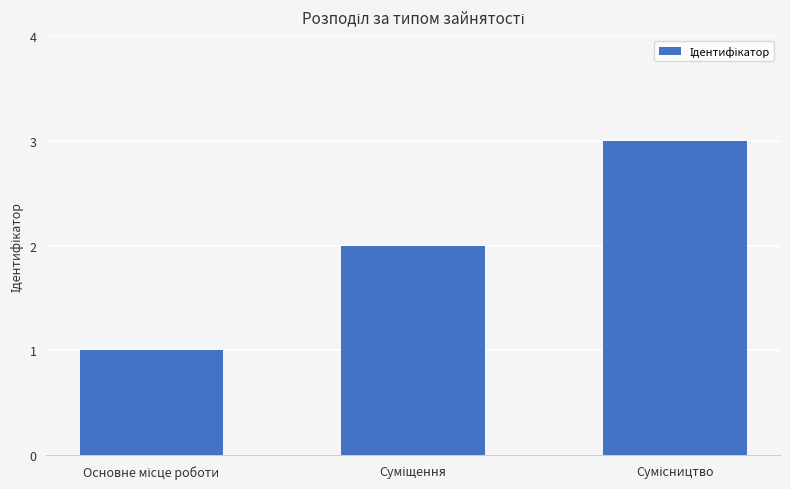

How many values are between 1 and 3?

3